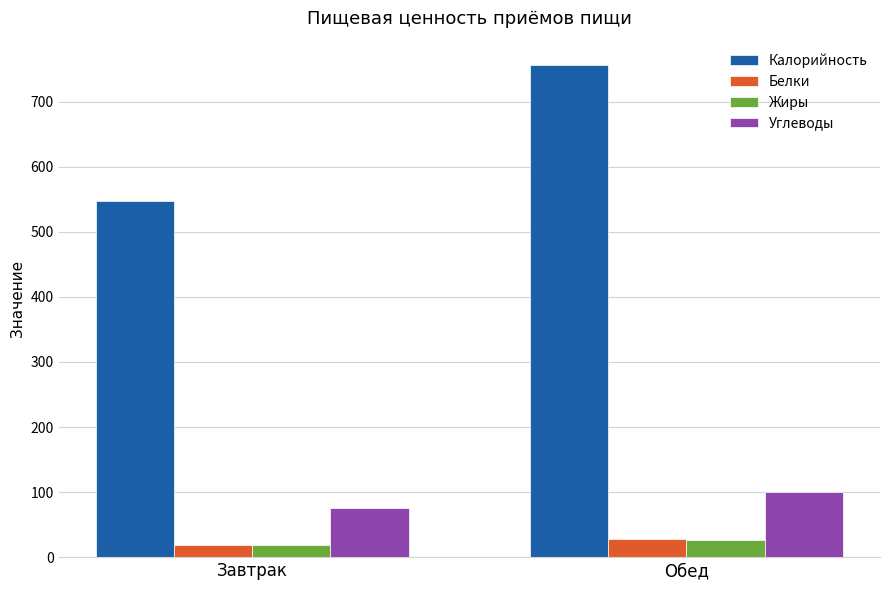

Reading left to right, transcribe all the data shown in this chart.

Калорийность: 548.0	756.0
Белки: 18.1	28.0
Жиры: 19.3	26.7
Углеводы: 75.1	100.8